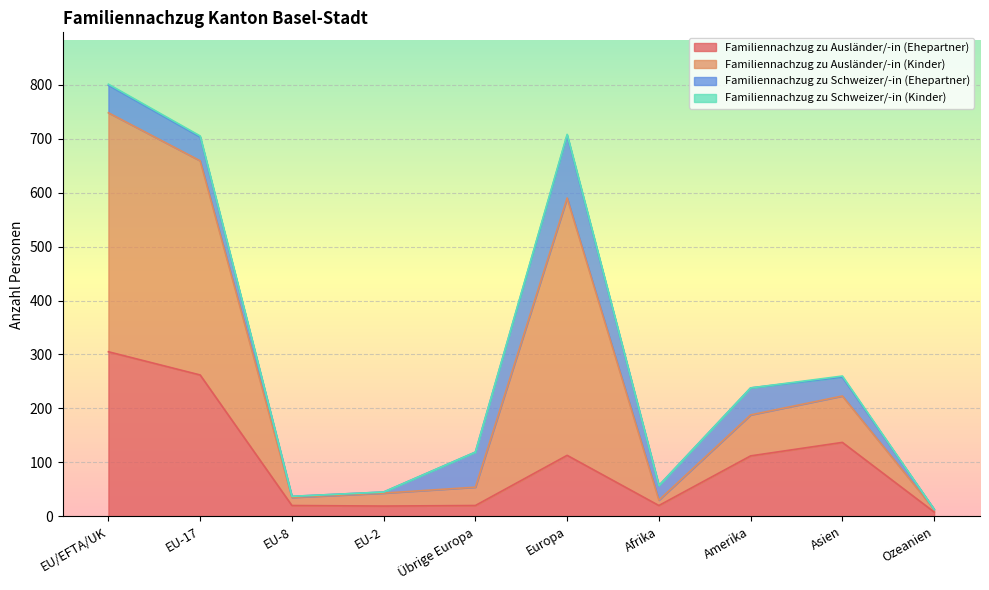

The Familiennachzug zu Ausländer/-in (Ehepartner) series shows 305 at EU/EFTA/UK. True or false?

True